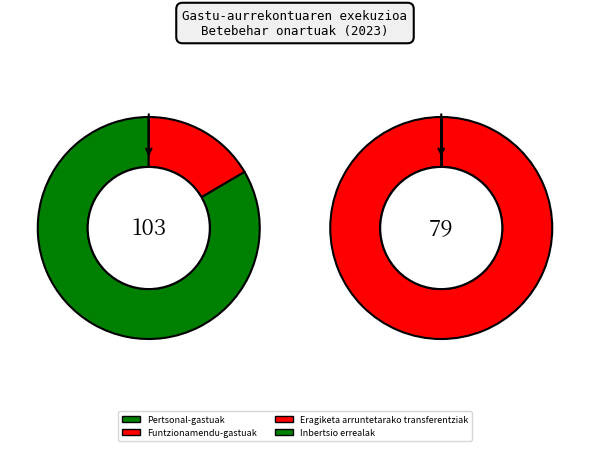

To the nearest percent, what percentage of the pie is Funtzionamendu-gastuak?

43%